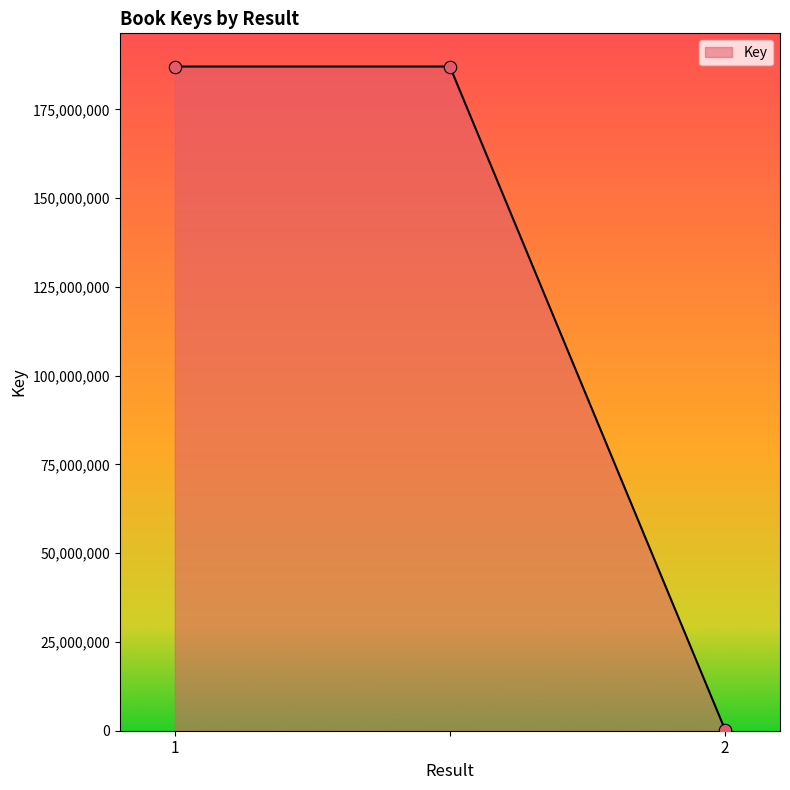

What is the difference between the maximum and minimum values?

186740816